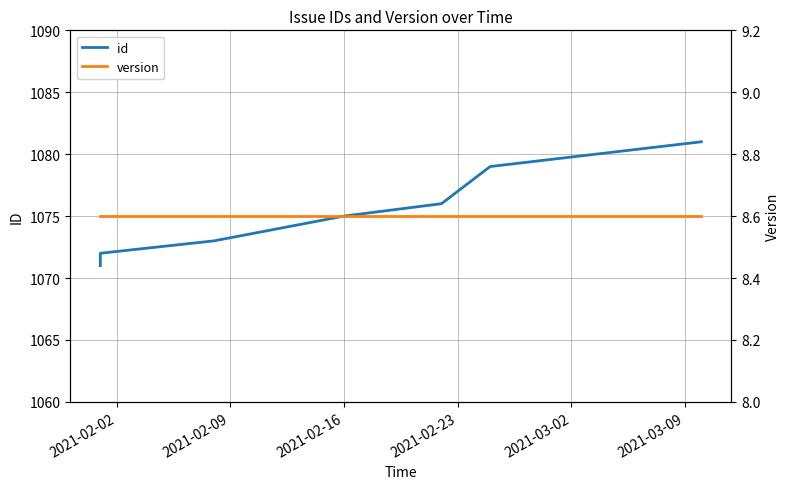

Which series has the widest spread of values?

id